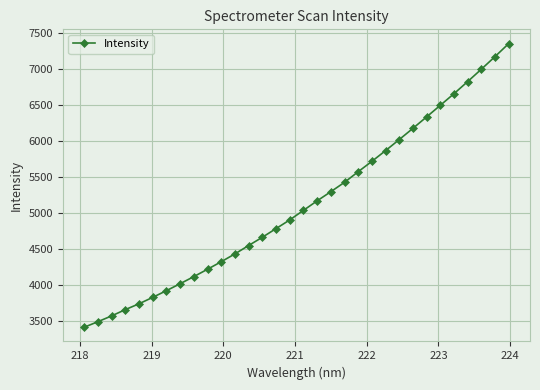

What is the sum of all values?

163899.7